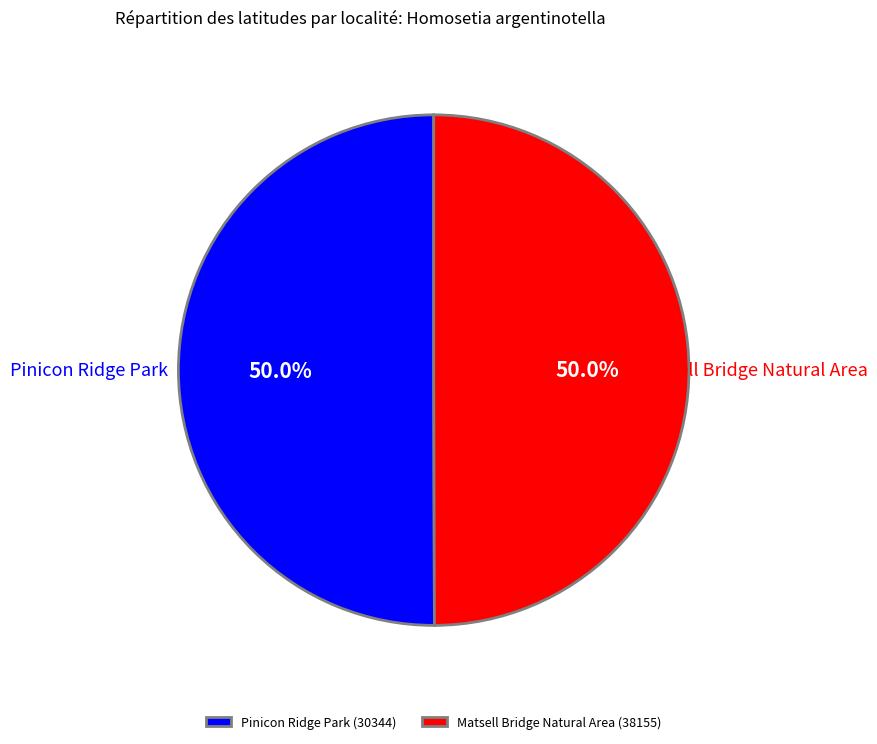

How many segments does this pie chart have?

2